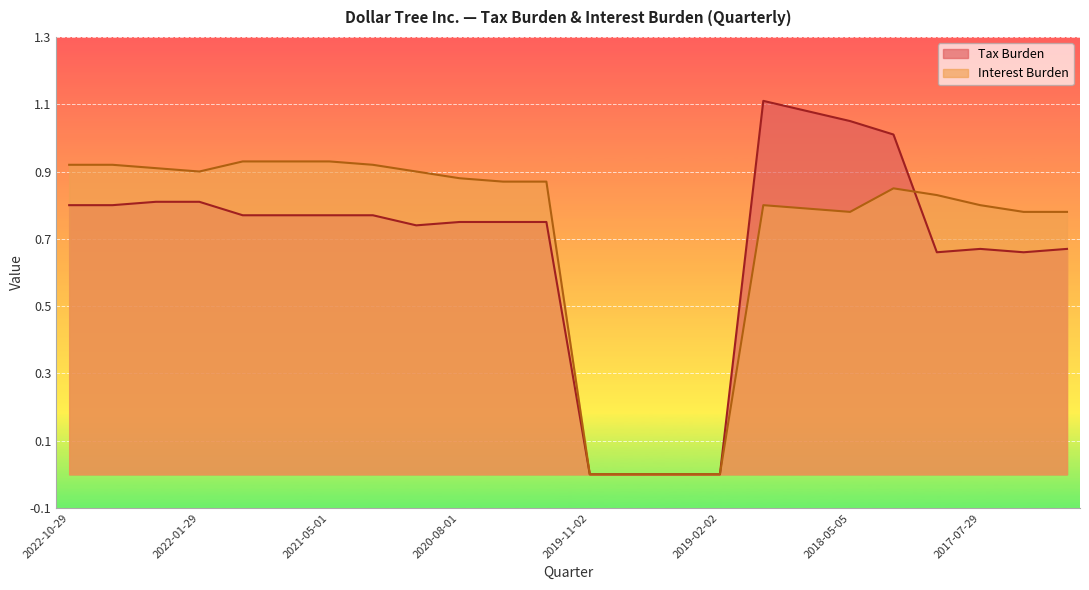

How many interior local peaks does the Interest Burden series have?

2